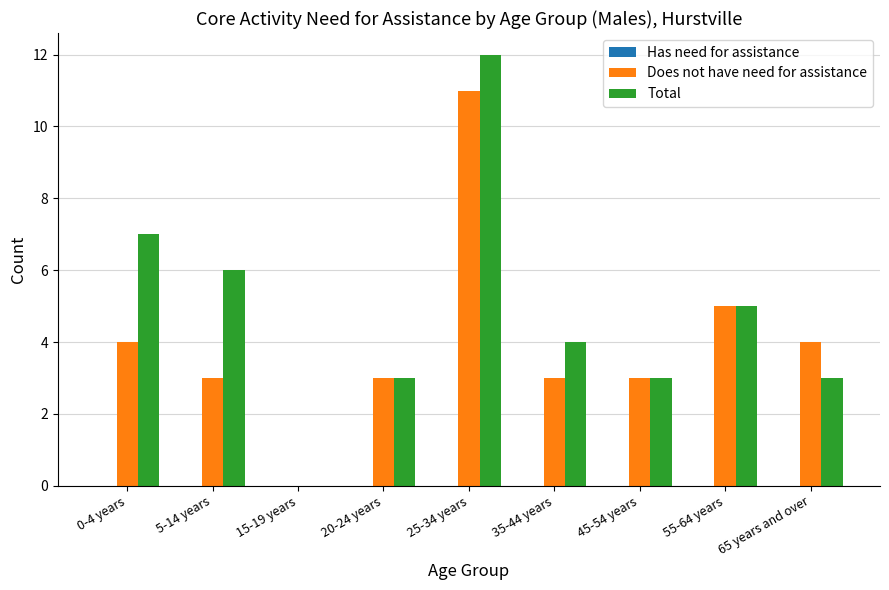

Are the bars grouped side by side (vs. stacked)?

Yes